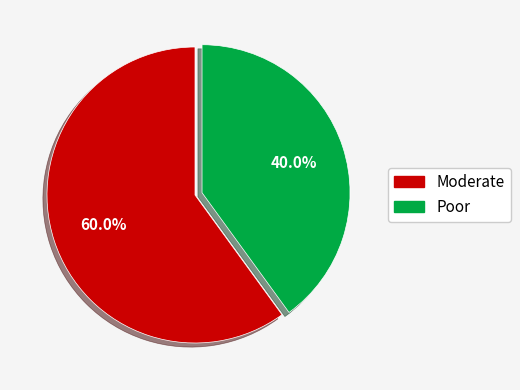

What is the majority slice?

Moderate